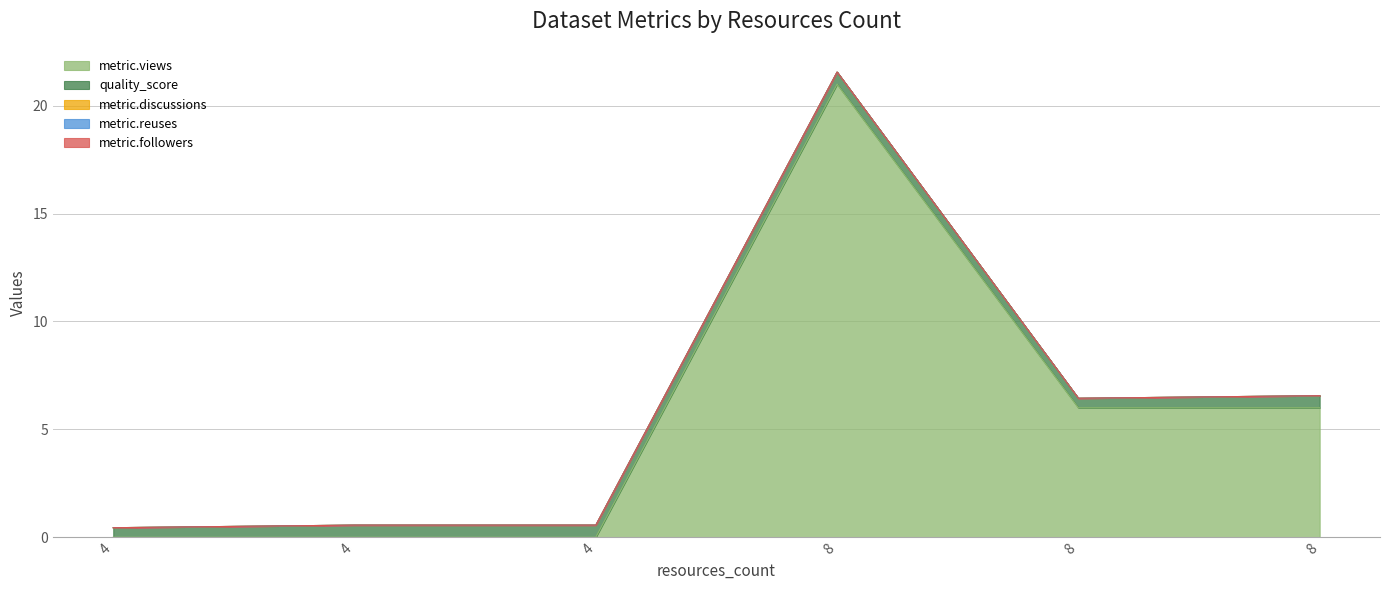

Rank the categories by metric.reuses value from lowest to highest.

4, 4, 4, 8, 8, 8